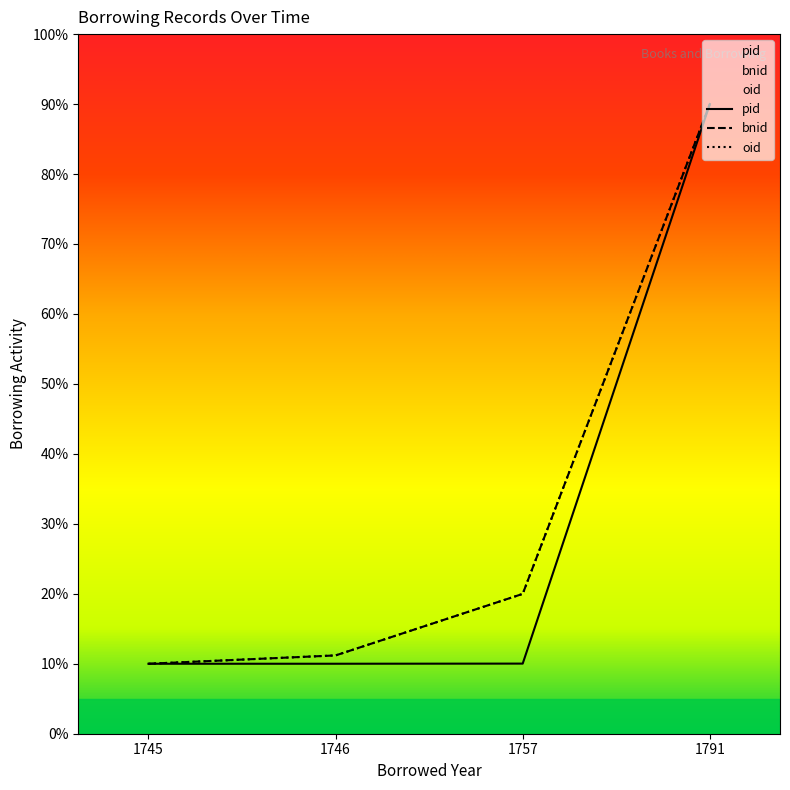

What is the value of the bnid point at the 3rd from the left?

20.0